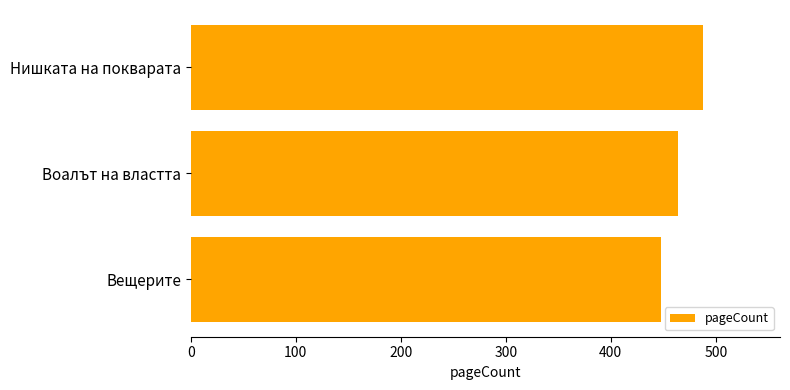

What is the difference between the maximum and second lowest values?

24